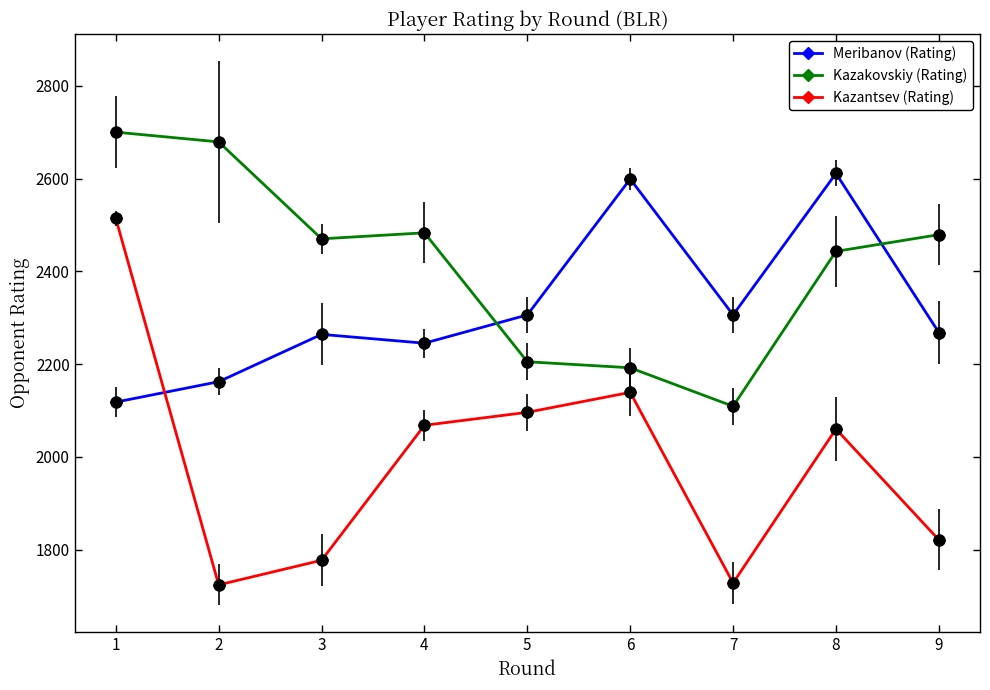

Which series has the widest spread of values?

Kazantsev (Rating)